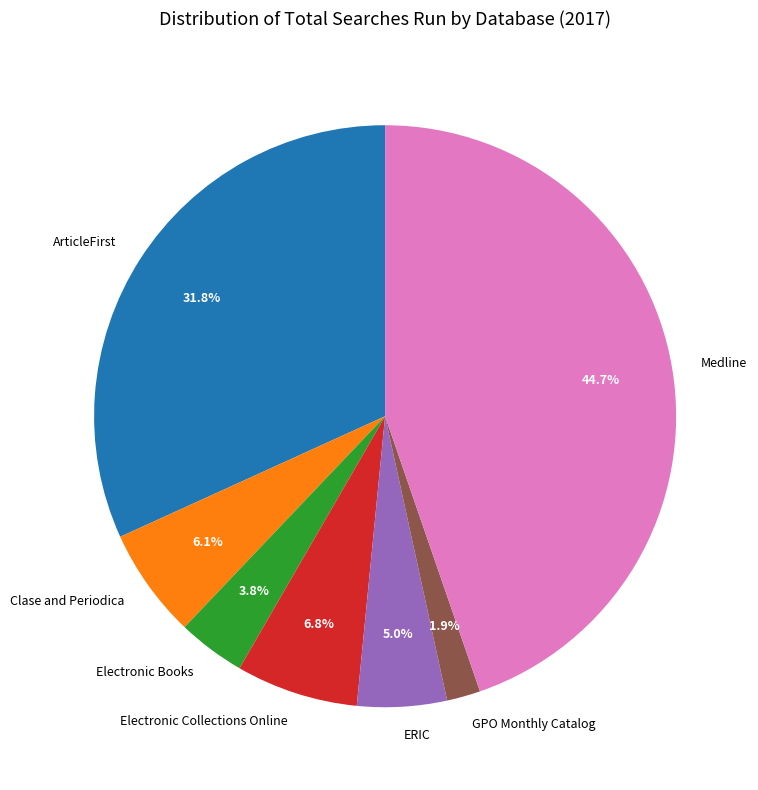

Is there a majority slice in this chart?

No